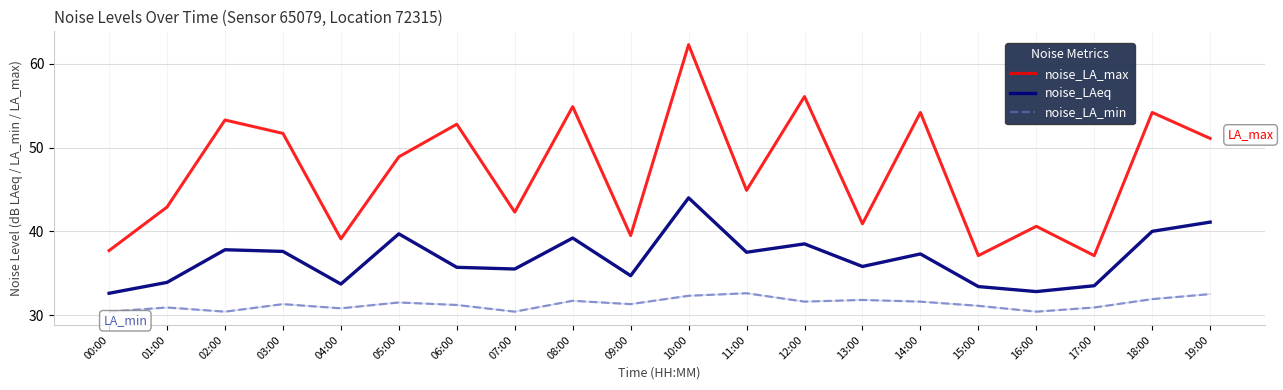

What is the approximate value of noise_LA_max at 10:00?

62.3